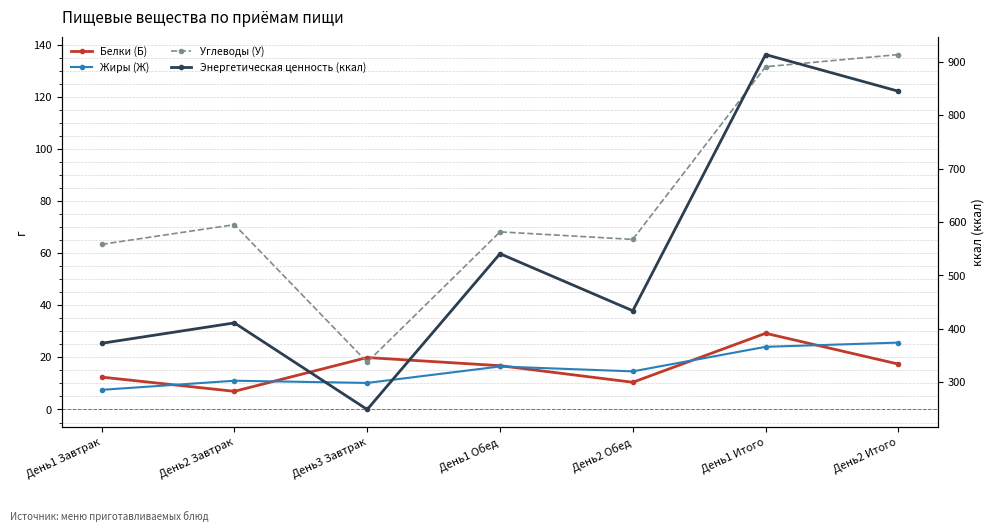

What is the lowest value of the Белки (Б) series?

7.0